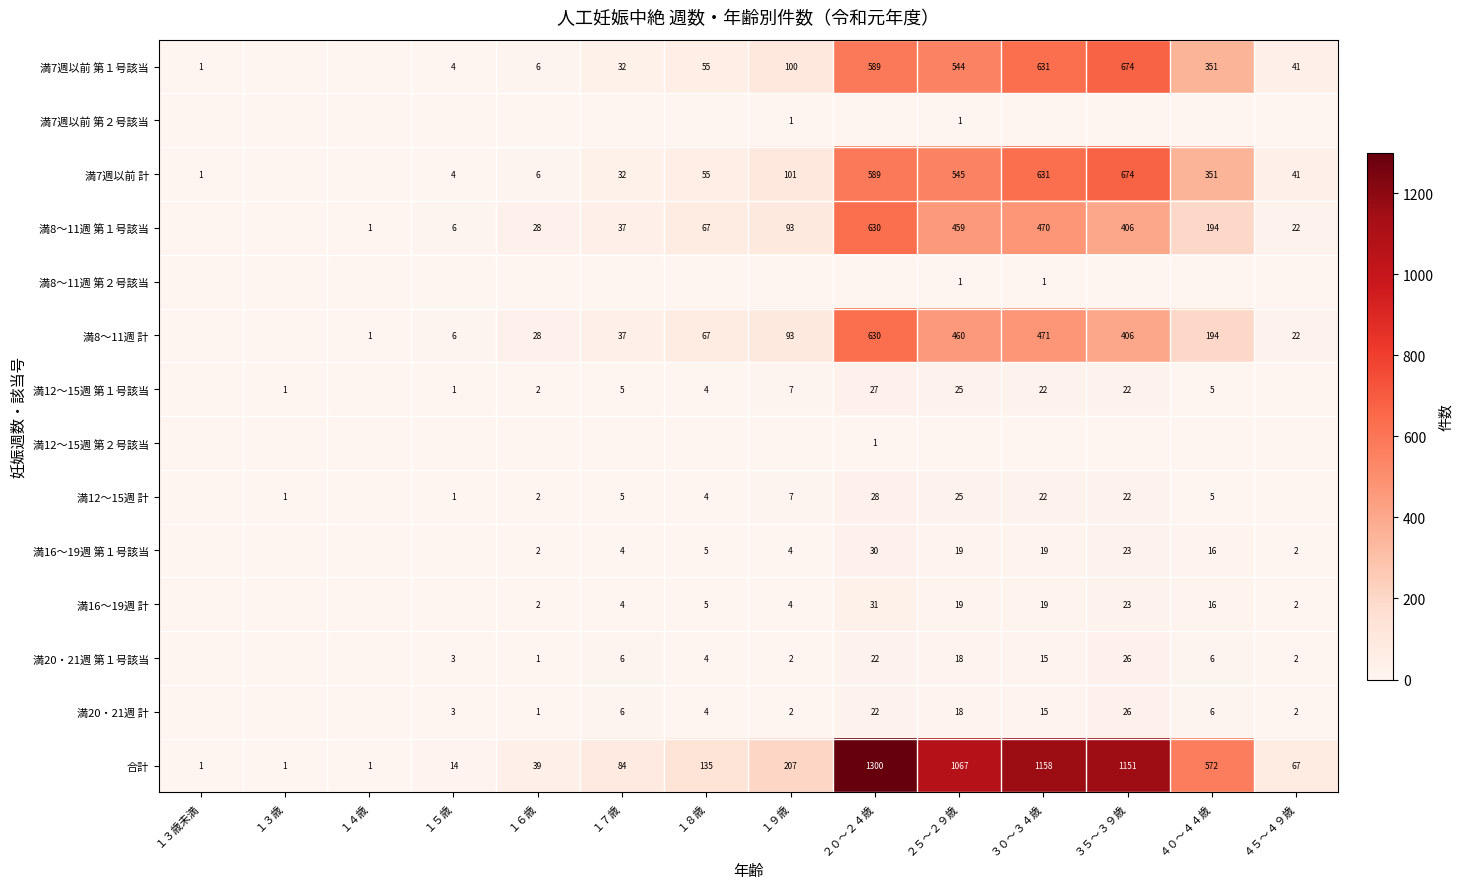

True or false: 合計 has a value of 1158 at ３０～３４歳.

True